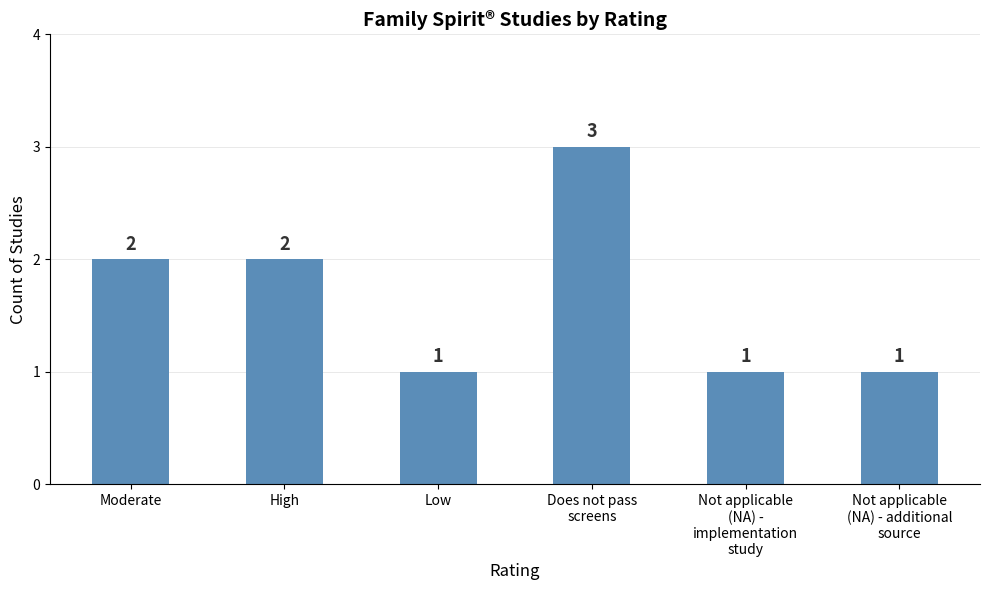

Read the value at Does not pass
screens.

3